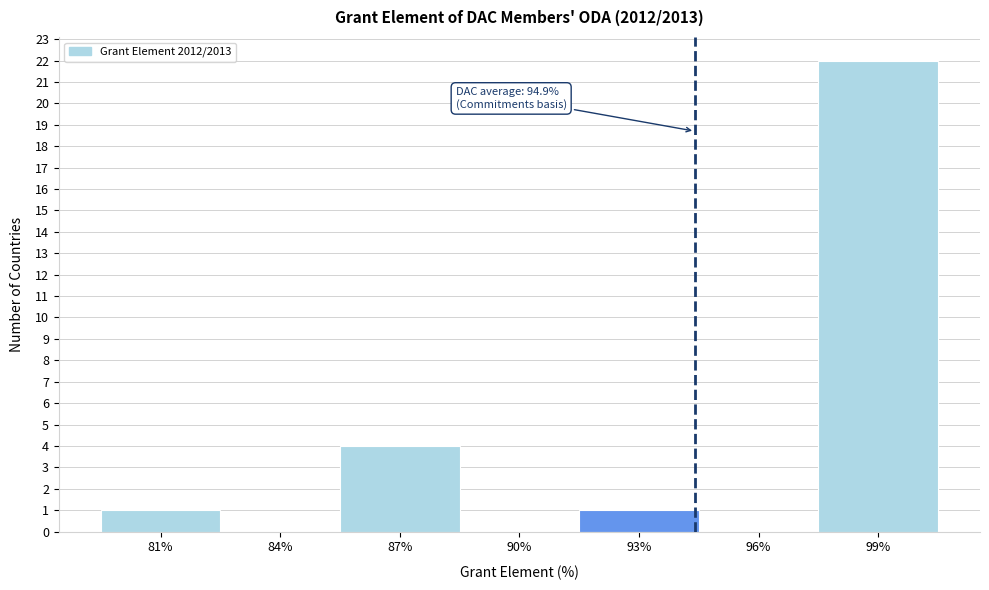

Reading left to right, transcribe all the data shown in this chart.

81%=1	84%=0	87%=4	90%=0	93%=1	96%=0	99%=22